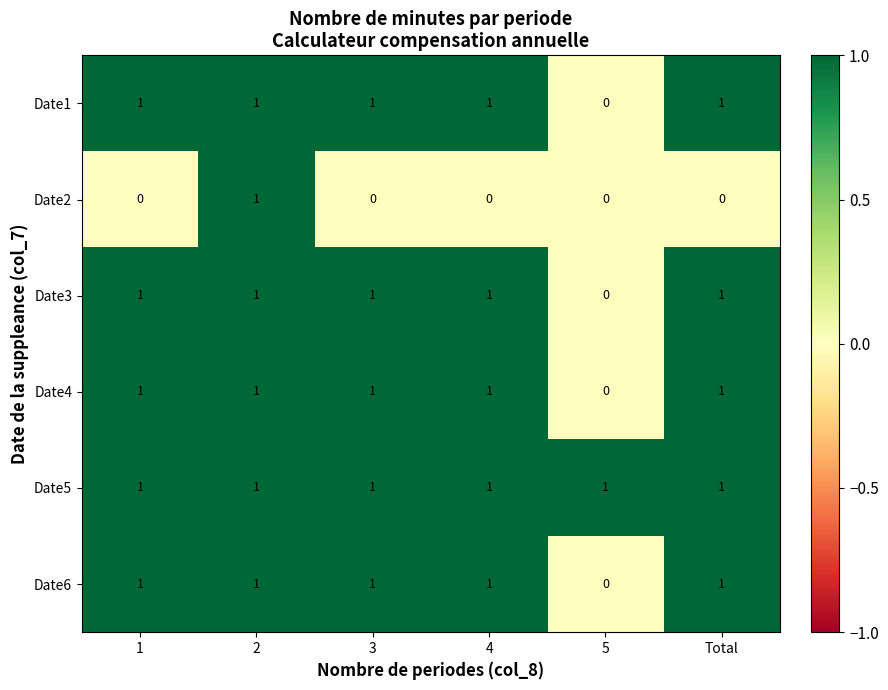

At how many categories does at least one series exceed 0?

6